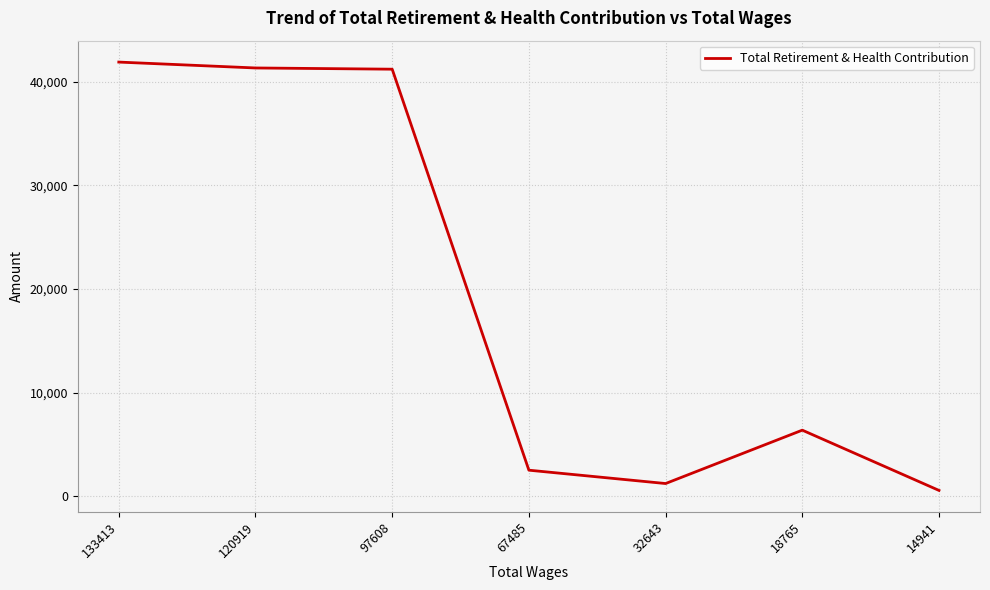

Is it true that the value at 120919 is 55647?

False